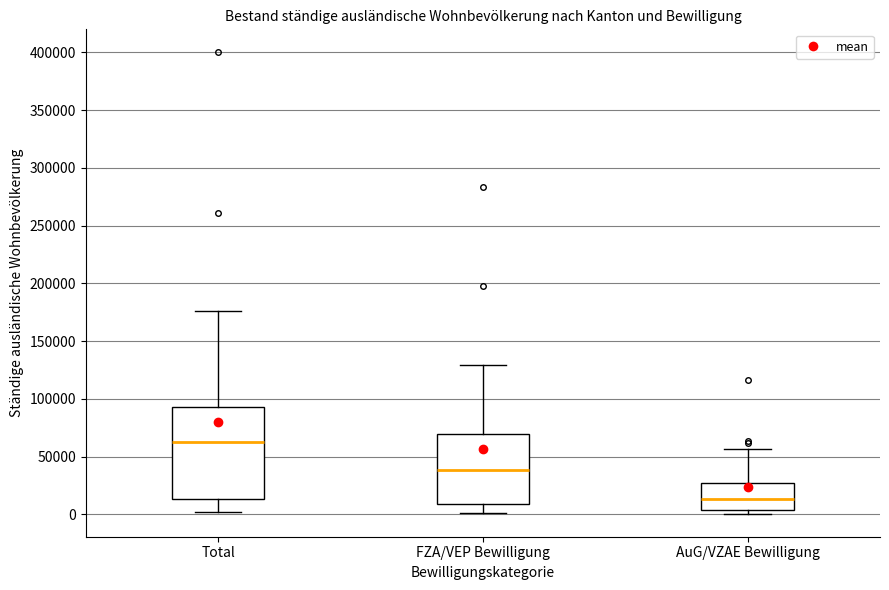

Comparing the boxes themselves (not the whiskers), which one is the tallest?

Total